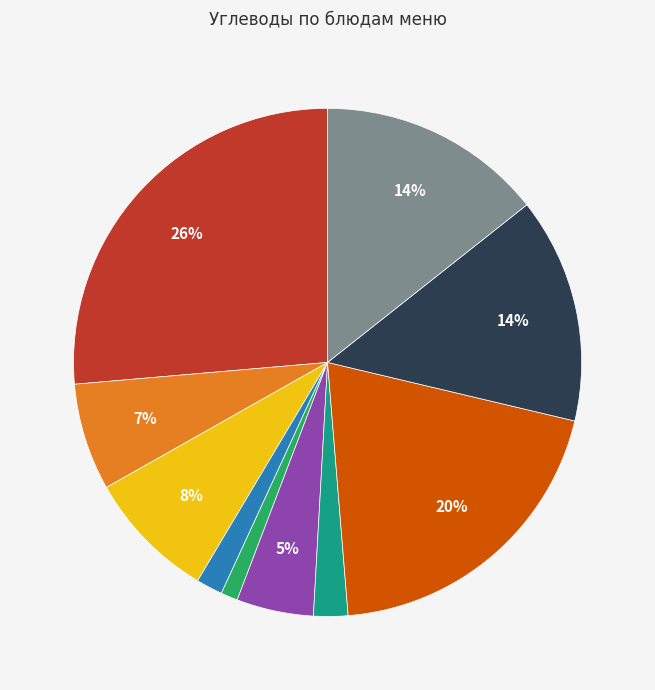

To the nearest percent, what is the average slice percentage?

10%